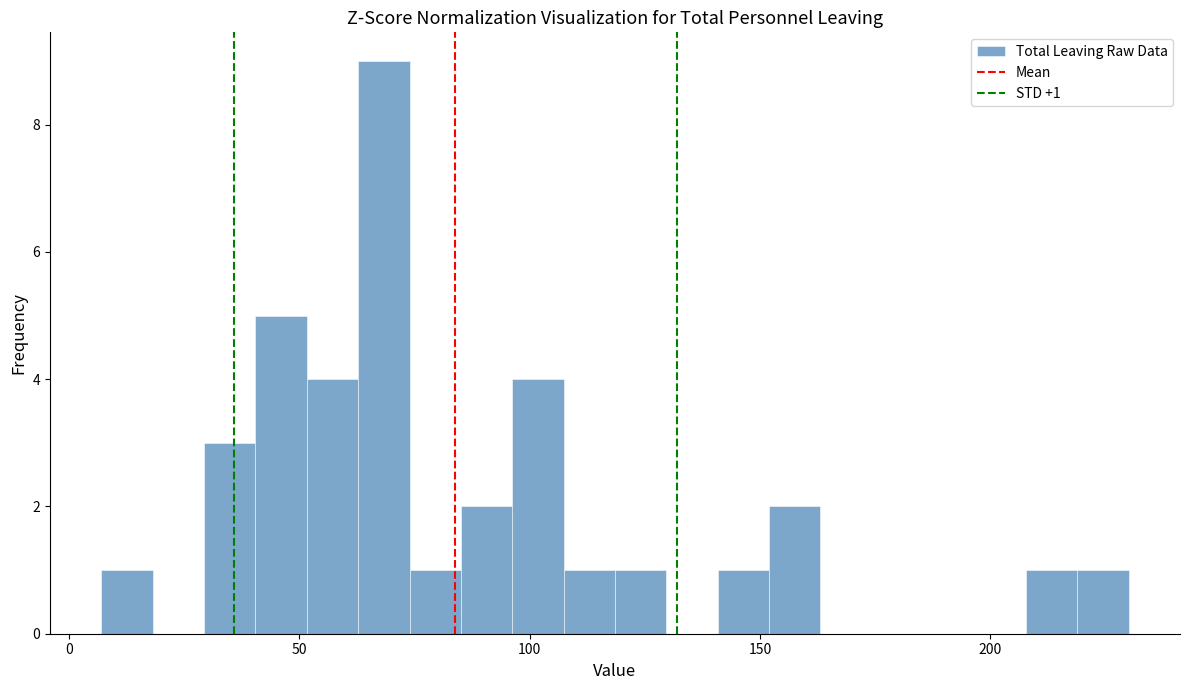

Read against the x-axis, roughly where is the centre of the tallest bar?

70